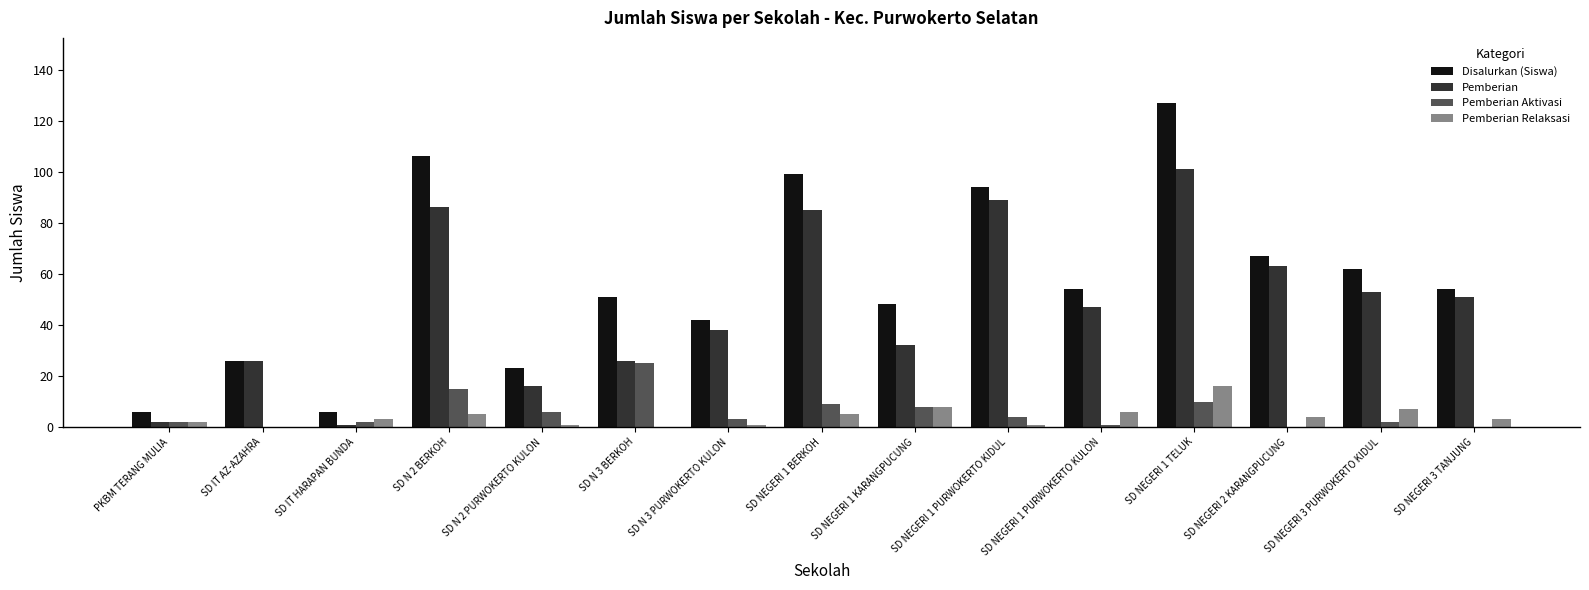

Which series has the largest range (max minus min)?

Disalurkan (Siswa)